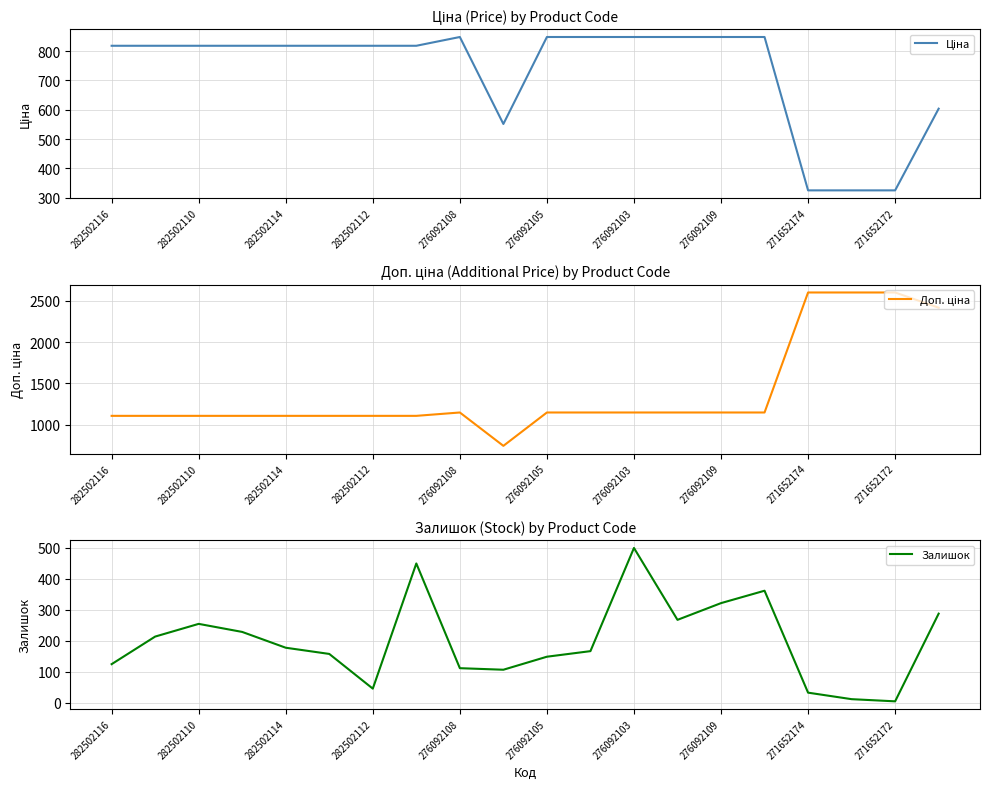

Which series has the largest range (max minus min)?

Доп. ціна